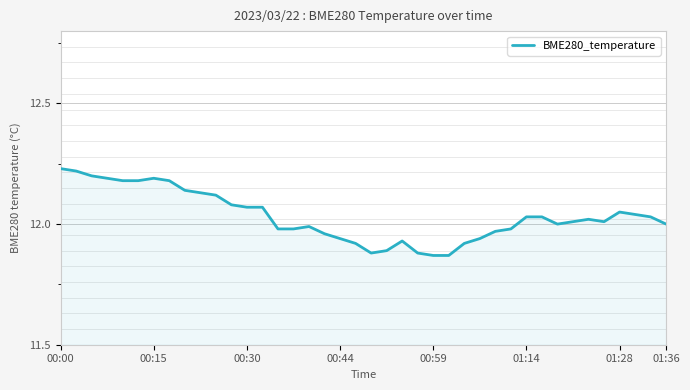

What is the difference between the maximum and minimum values?

0.4